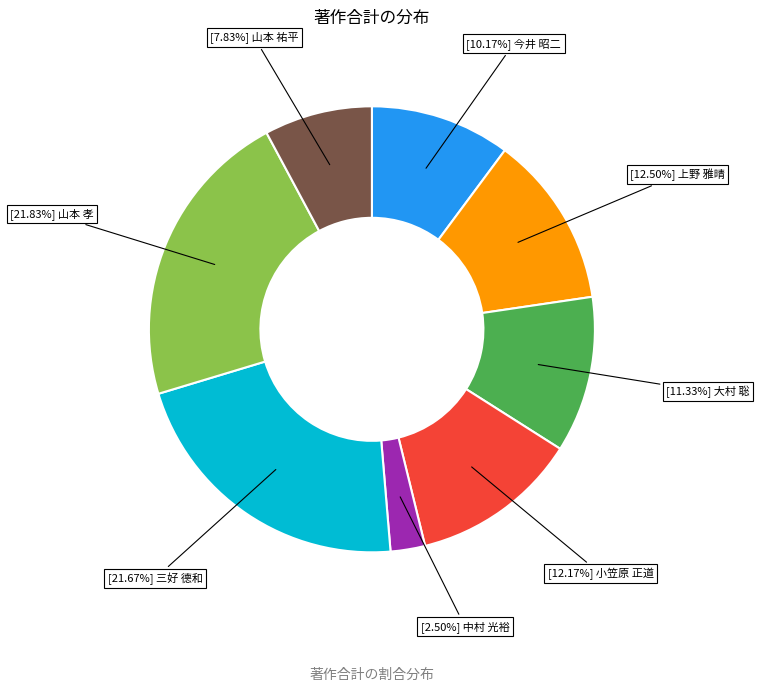

Is there any slice that represents more than half of the pie?

No